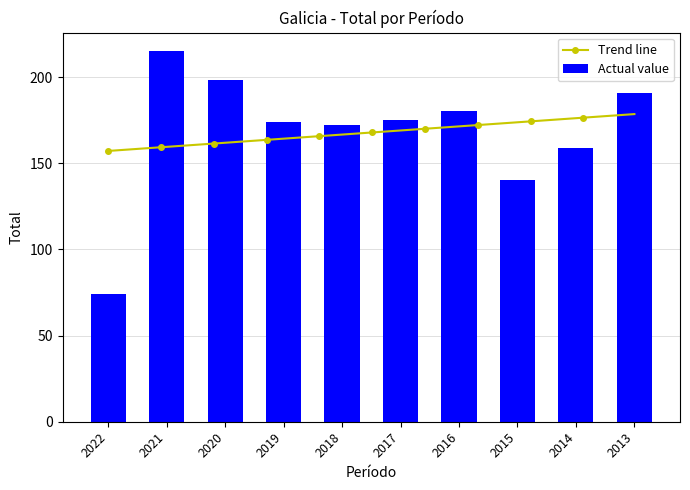

Reading left to right, transcribe all the data shown in this chart.

2022=74	2021=215	2020=198	2019=174	2018=172	2017=175	2016=180	2015=140	2014=159	2013=191